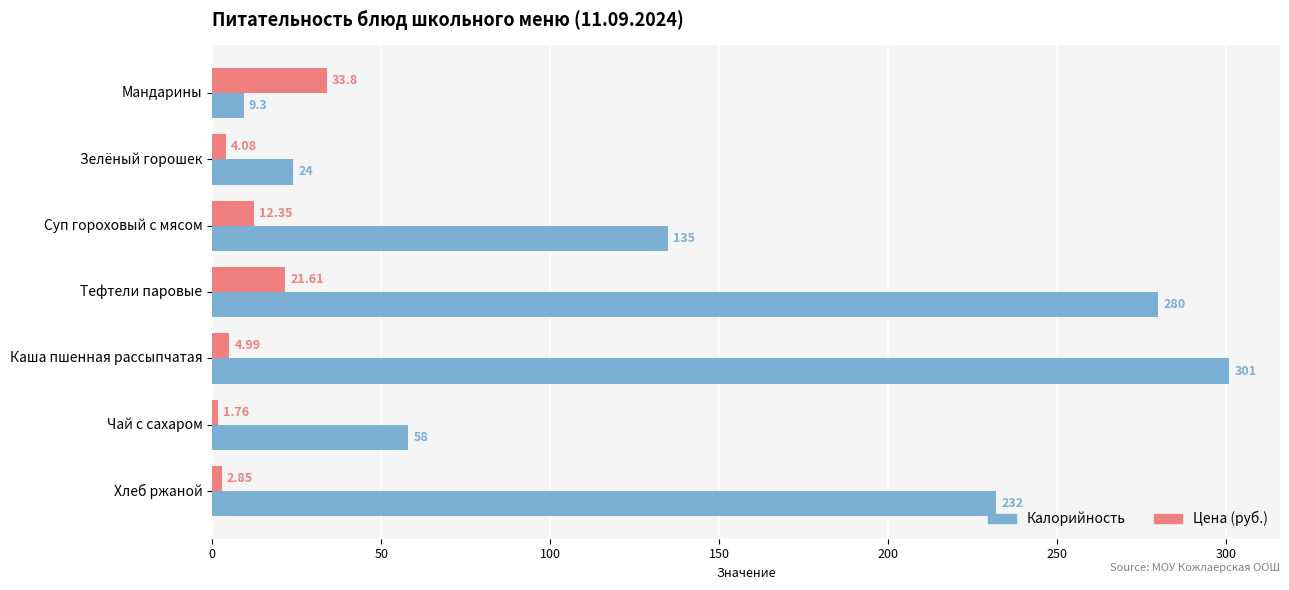

What is the difference between the maximum and second lowest values in the Калорийность series?

277.0